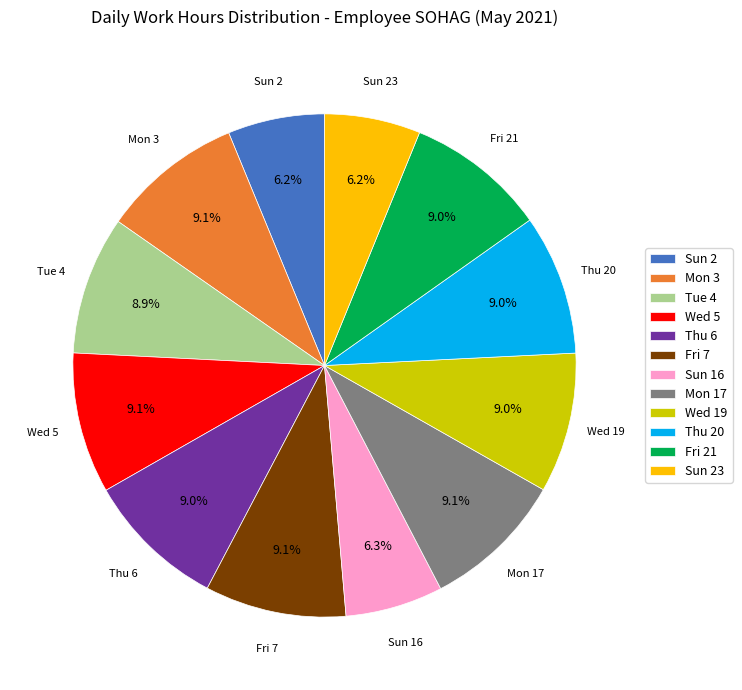

What is the total percentage of Fri 7 and Tue 4?

18.0%